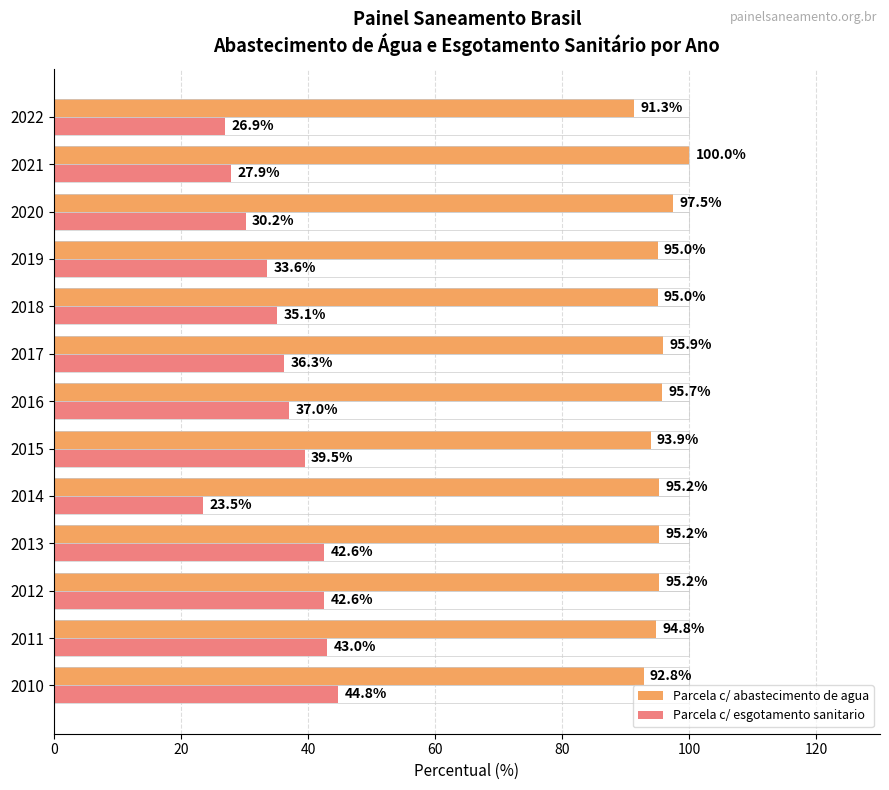

What is the average value of the Parcela c/ abastecimento de agua series?

95.2